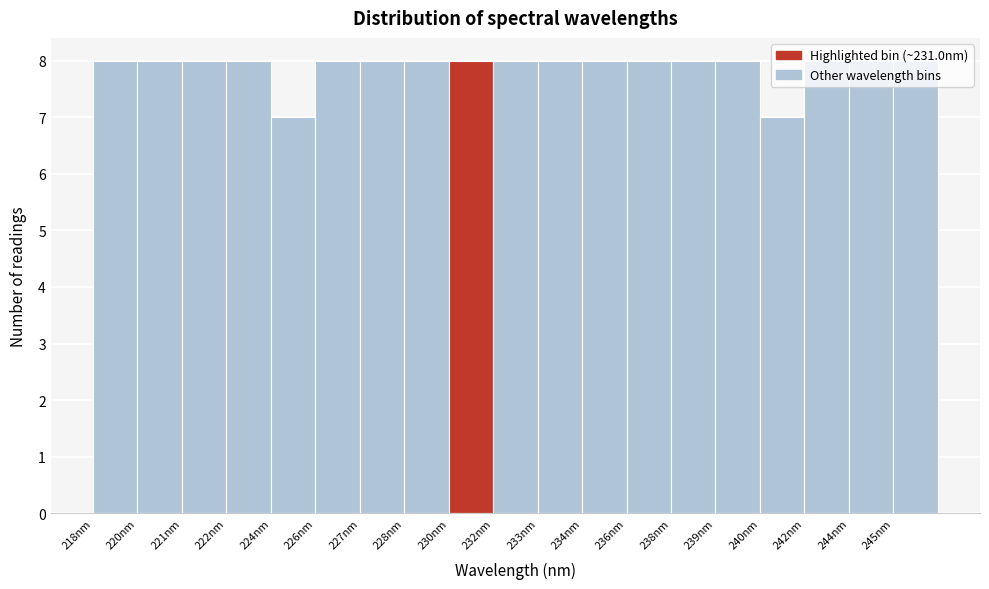

What is the greatest value displayed?

8